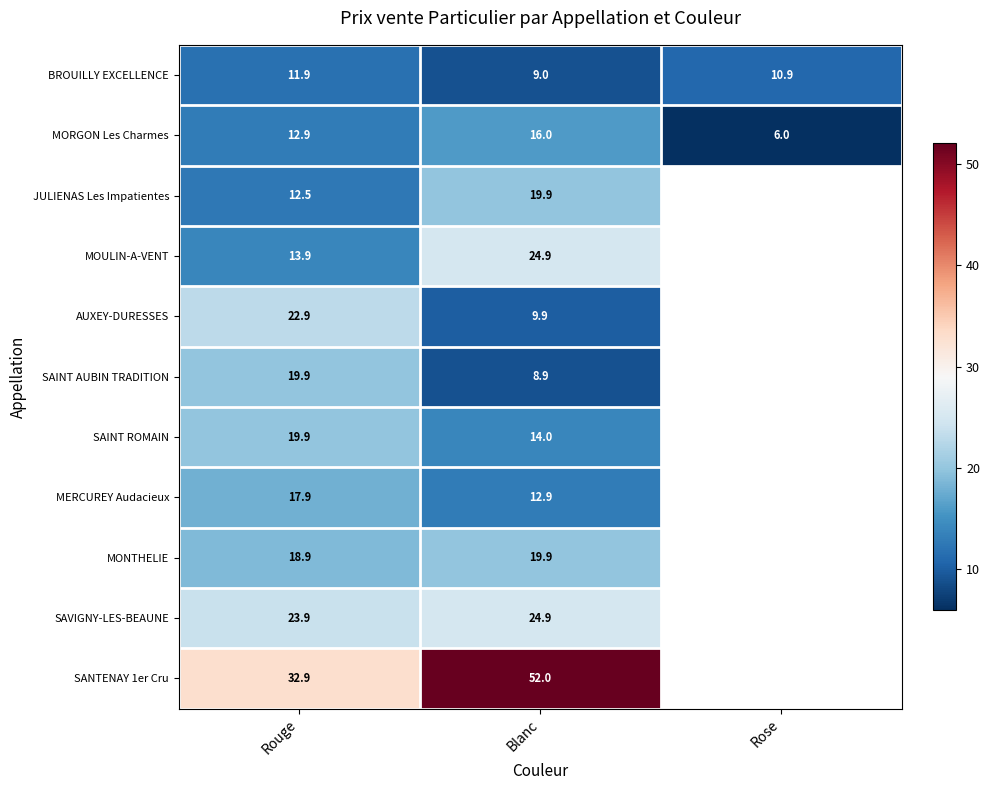

Which series changed the most between Rouge and Blanc?

SANTENAY 1er Cru